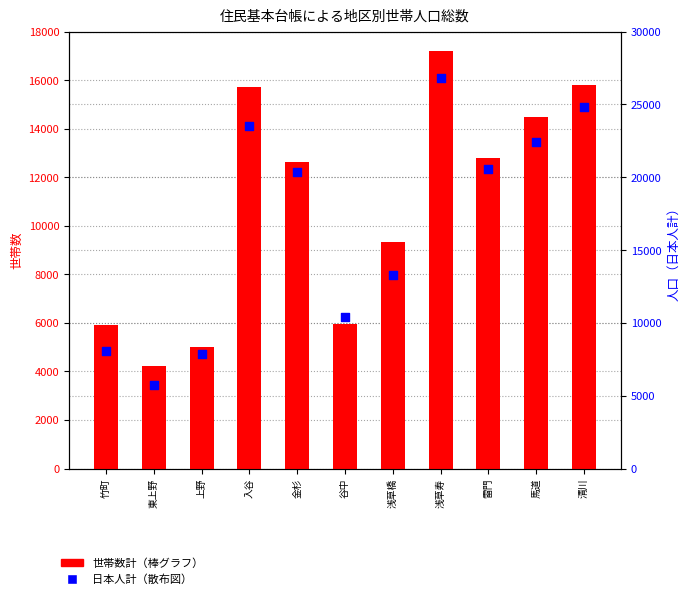

Which series reaches the minimum Y coordinate?

世帯数計